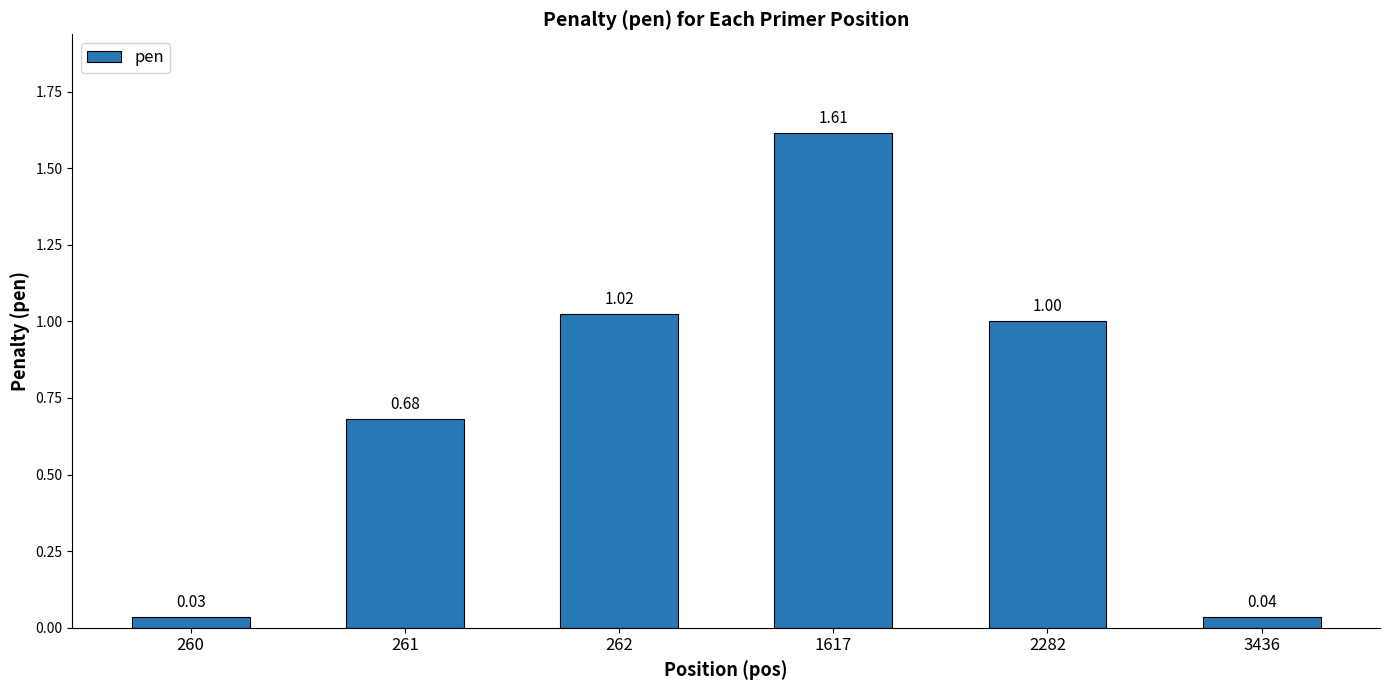

List the labels in order of value, smallest first.

260, 3436, 261, 2282, 262, 1617